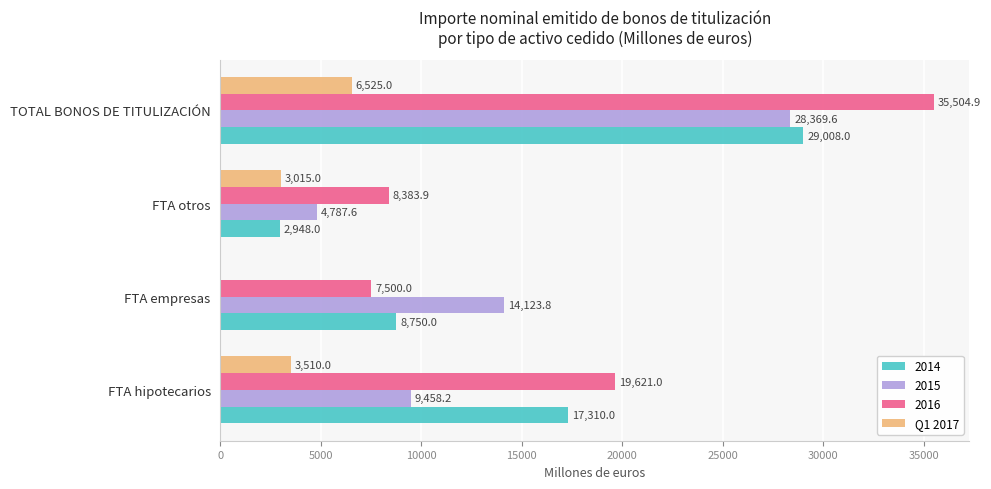

Where is 2015 nearest to the value 16578?

FTA empresas